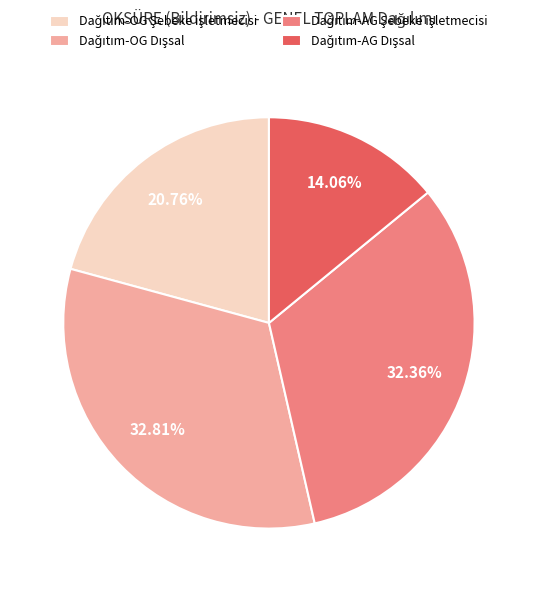

Is there any slice that represents more than half of the pie?

No